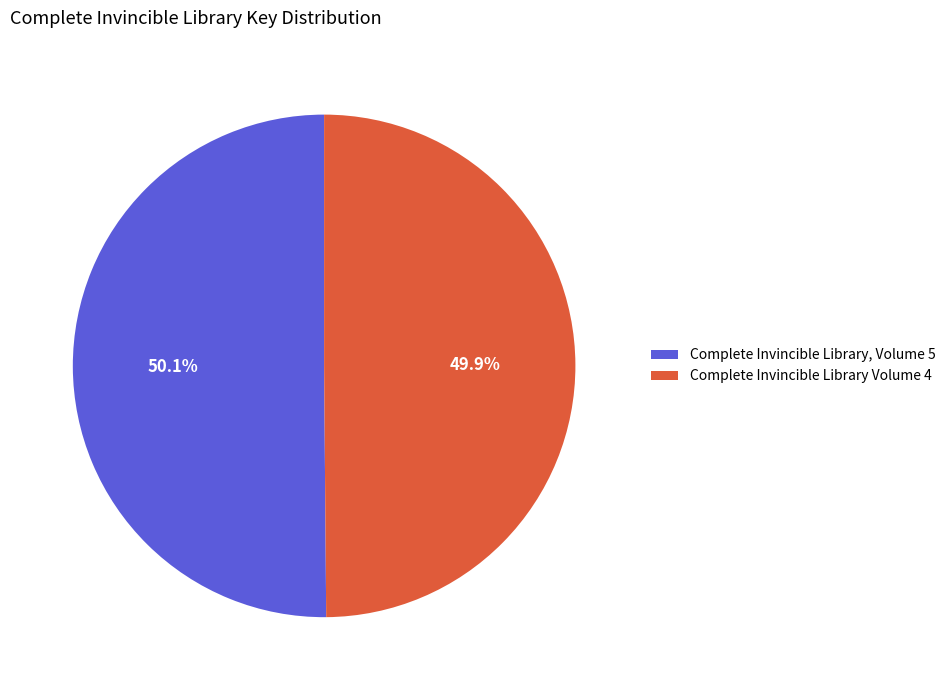

What is the total percentage of Complete Invincible Library Volume 4 and Complete Invincible Library, Volume 5?

100.0%